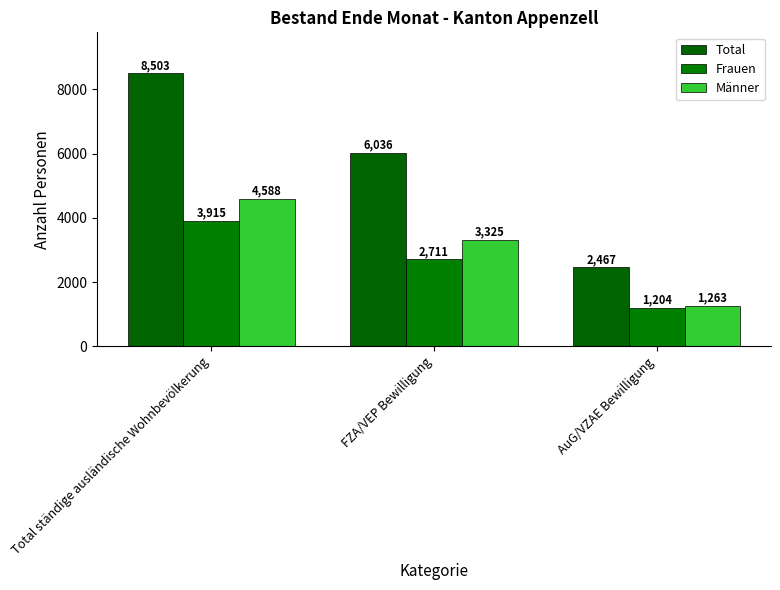

Are the bars grouped side by side (vs. stacked)?

Yes